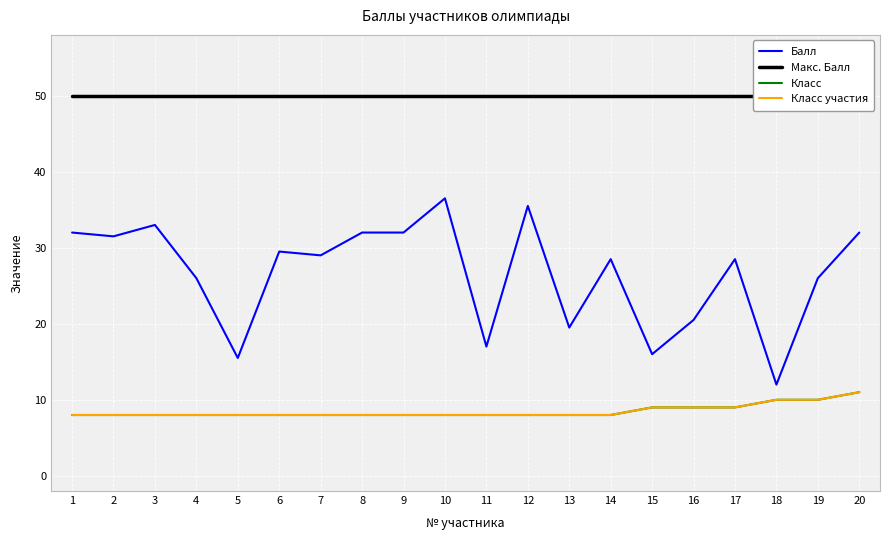

What value does the Балл series have at 2?

31.5